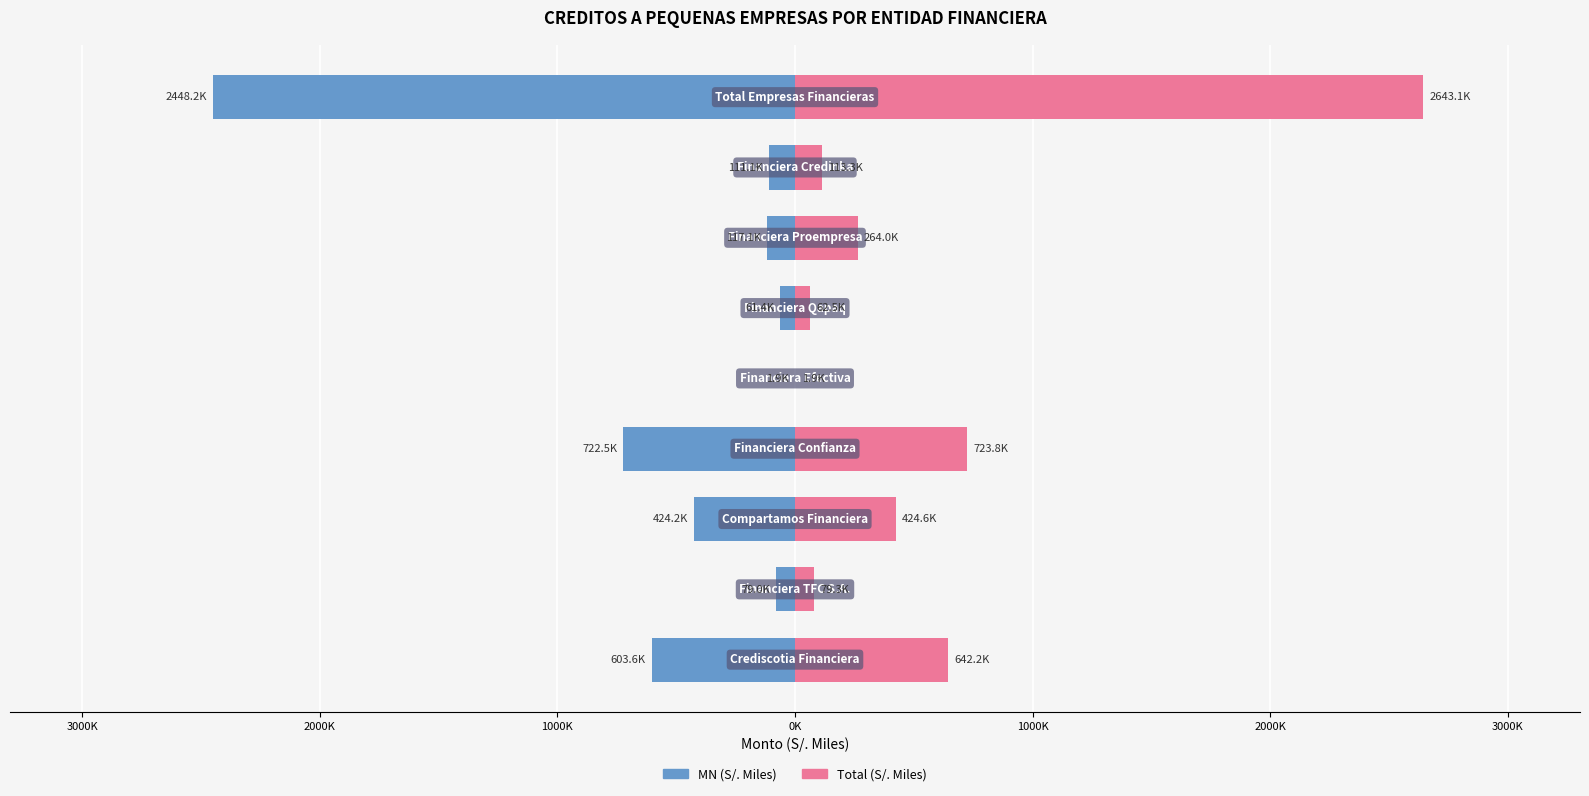

How many bars are there in total?

18